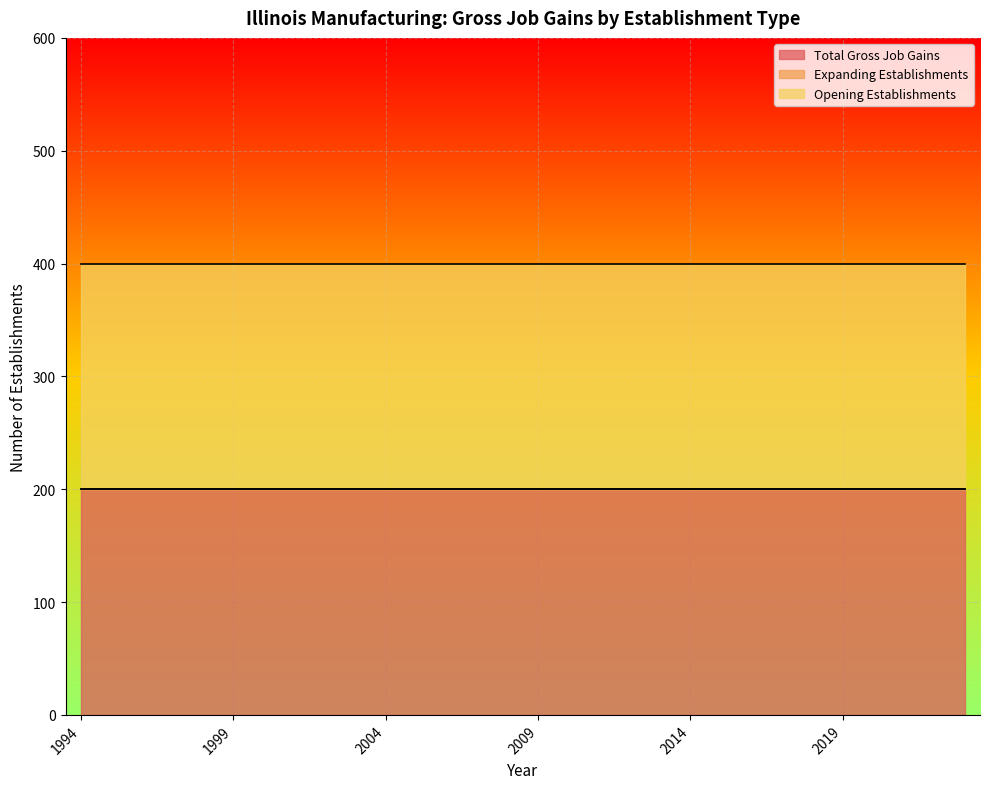

True or false: Total Gross Job Gains and Opening Establishments cross at least once.

False